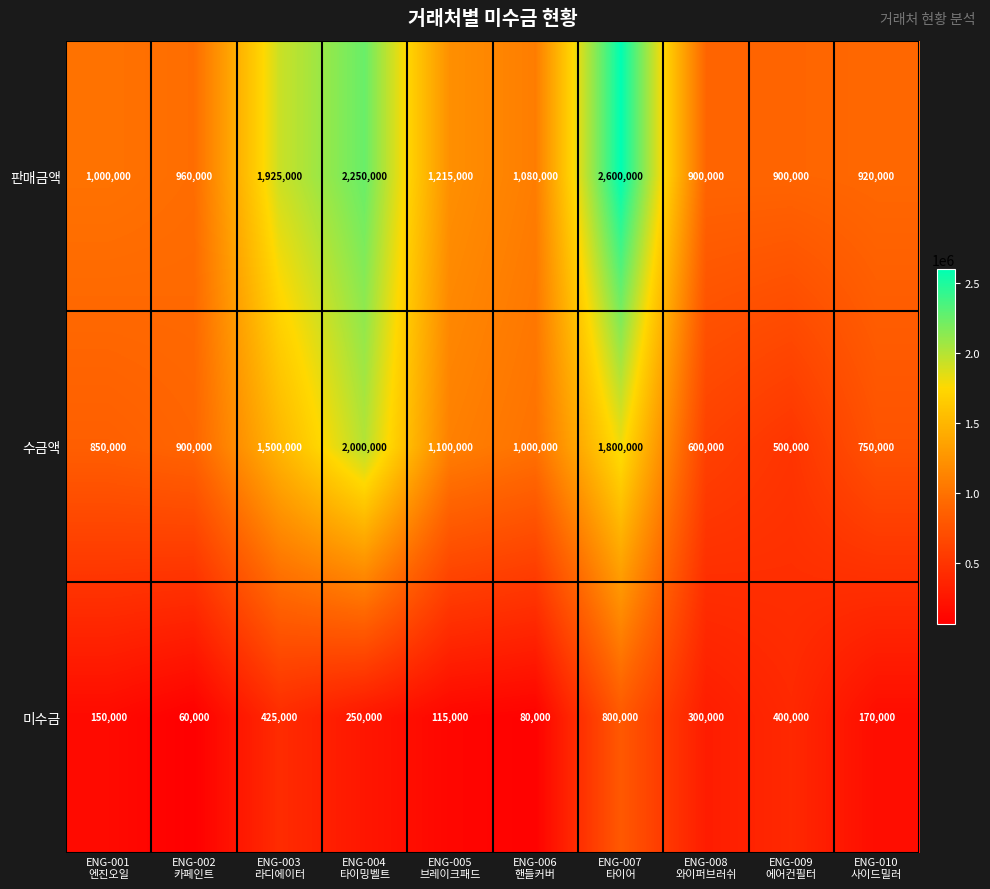

Reading right to left, transcribe all the data shown in this chart.

판매금액: 920000	900000	900000	2600000	1080000	1215000	2250000	1925000	960000	1000000
수금액: 750000	500000	600000	1800000	1000000	1100000	2000000	1500000	900000	850000
미수금: 170000	400000	300000	800000	80000	115000	250000	425000	60000	150000